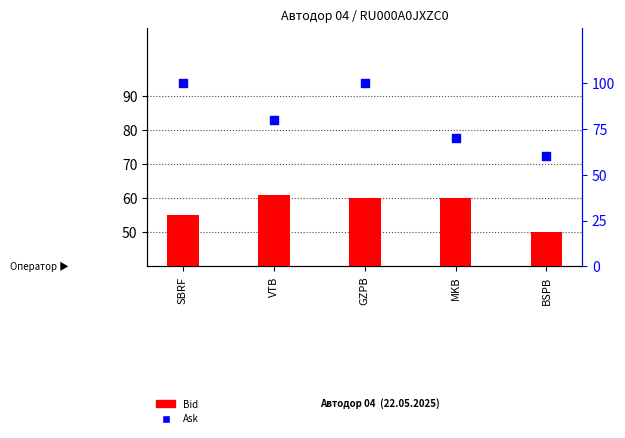

At how many categories does at least one series exceed 94?

2